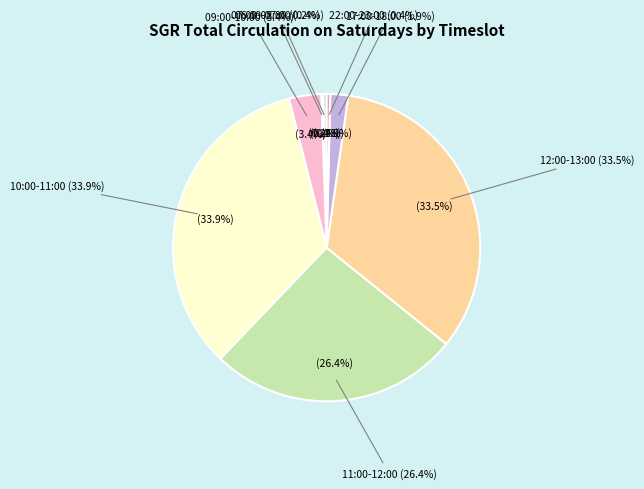

Between 21:00-22:00 and 17:00-18:00, which is larger?

17:00-18:00